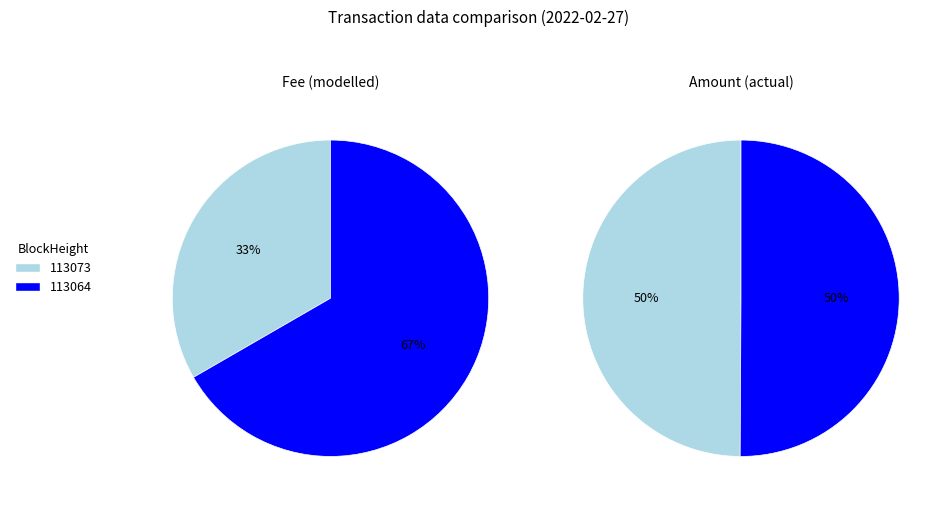

Rank the series by their maximum value, from lowest to highest.

Modelled, Actual